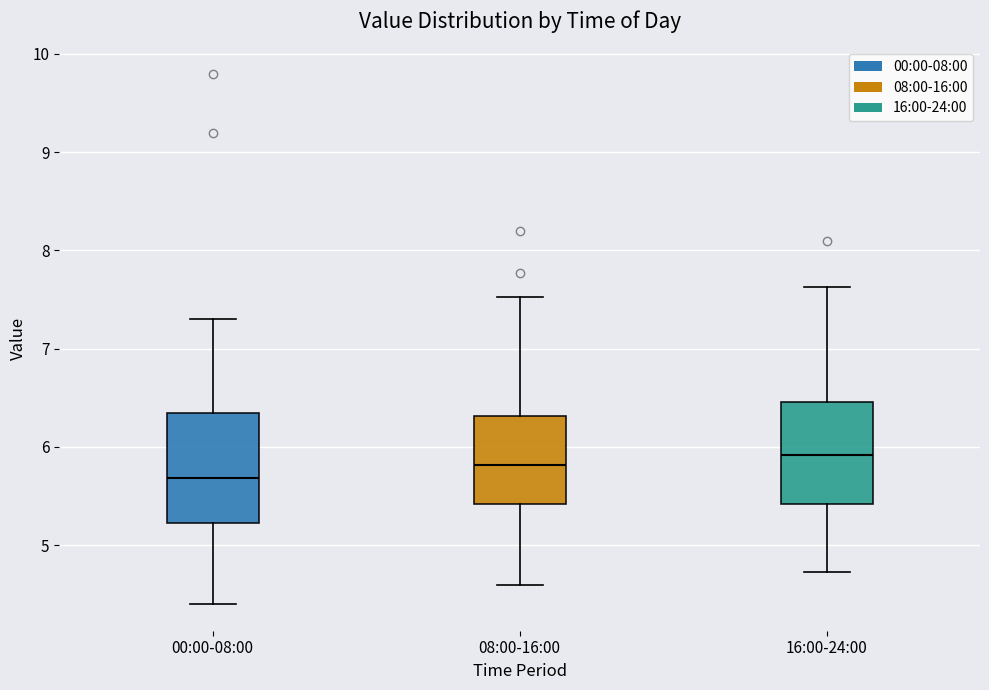

Where is the upper edge of the box for 08:00-16:00 on the y-axis? The values are not printed on the chart, so give them approximately, as read against the axis.

6.3